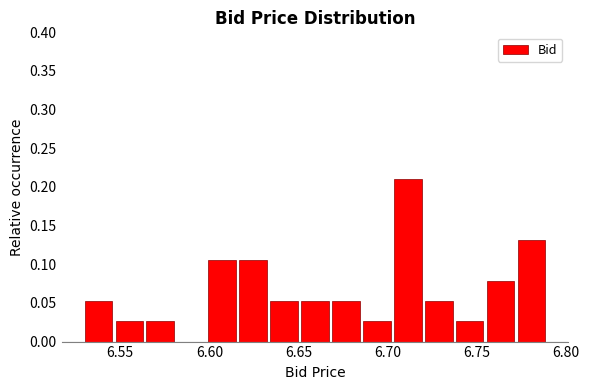

Around what value on the x-axis is the tallest bar? Give the approximate position of its centre, as read against the axis.

6.710